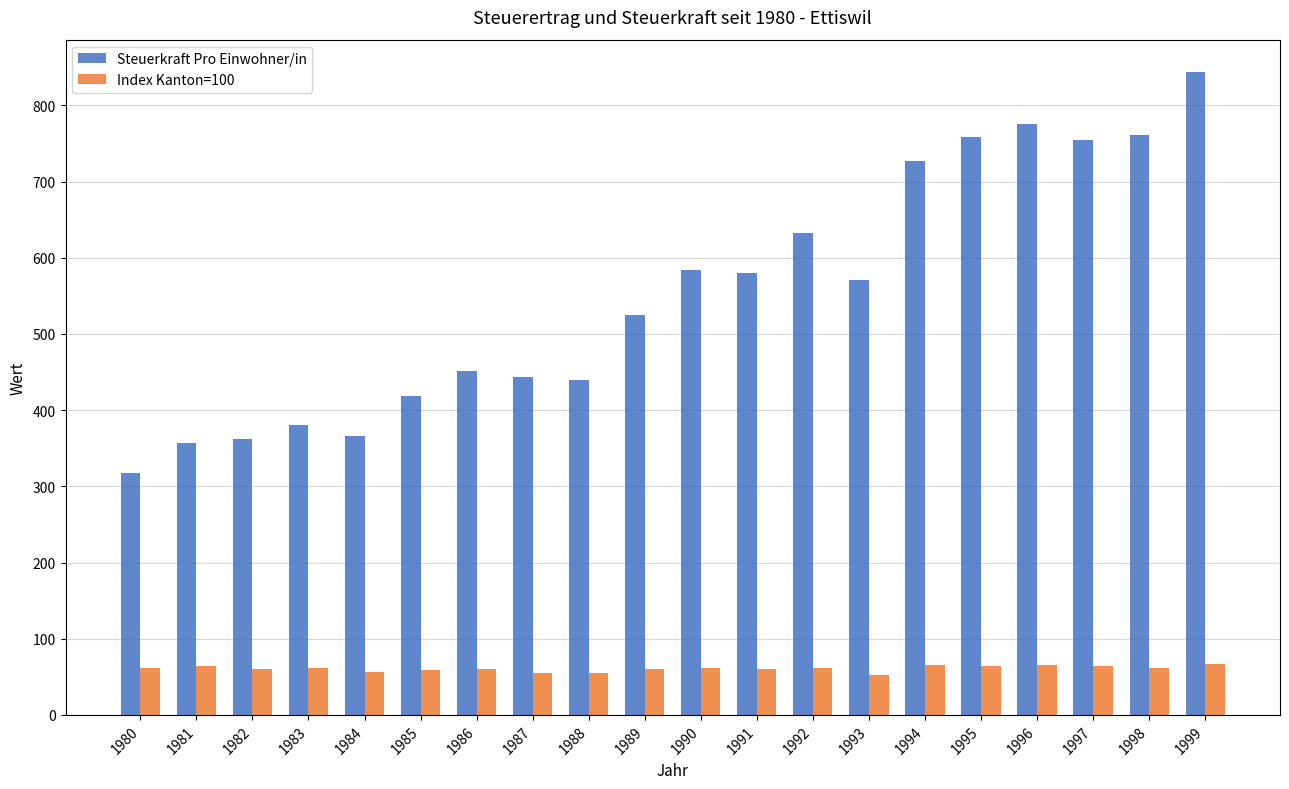

What is the sum of all Index Kanton=100 values?

1214